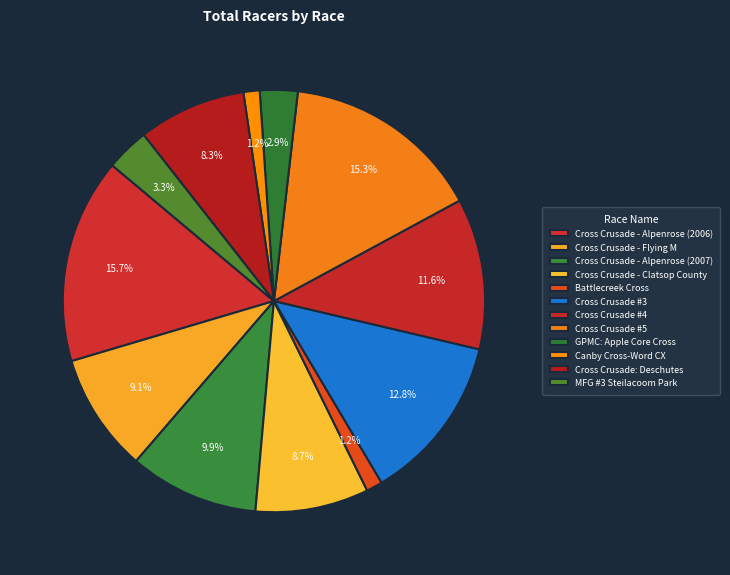

To the nearest percent, what portion does Cross Crusade - Alpenrose (2006) represent?

16%